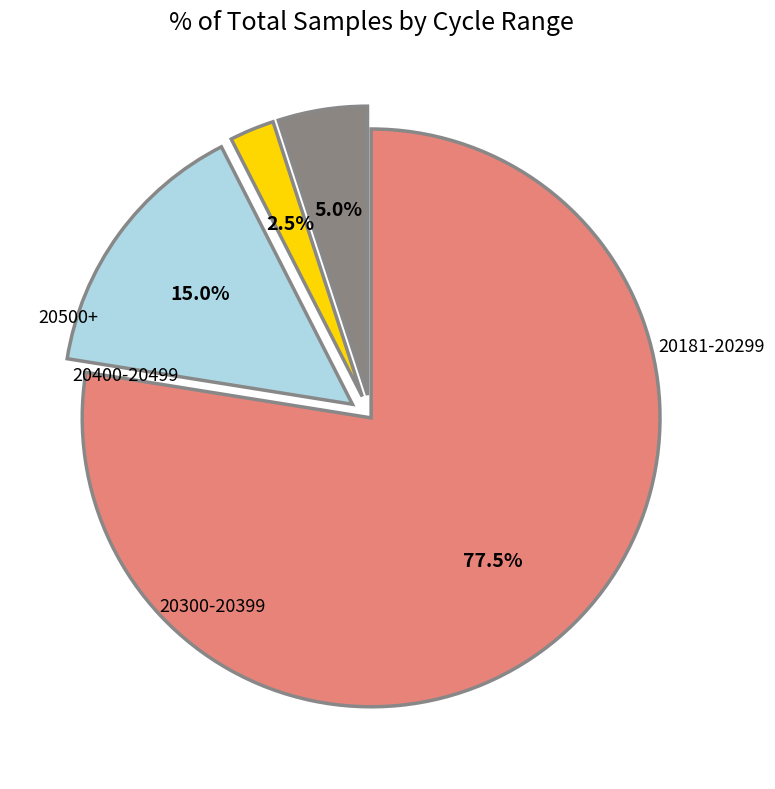

Is there a majority slice in this chart?

Yes